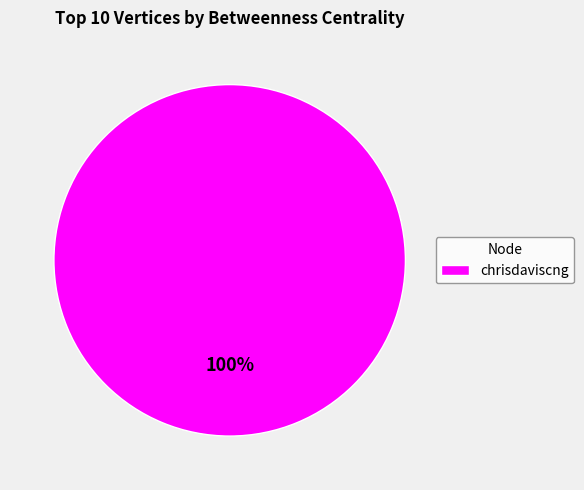

Is there any slice that represents more than half of the pie?

Yes